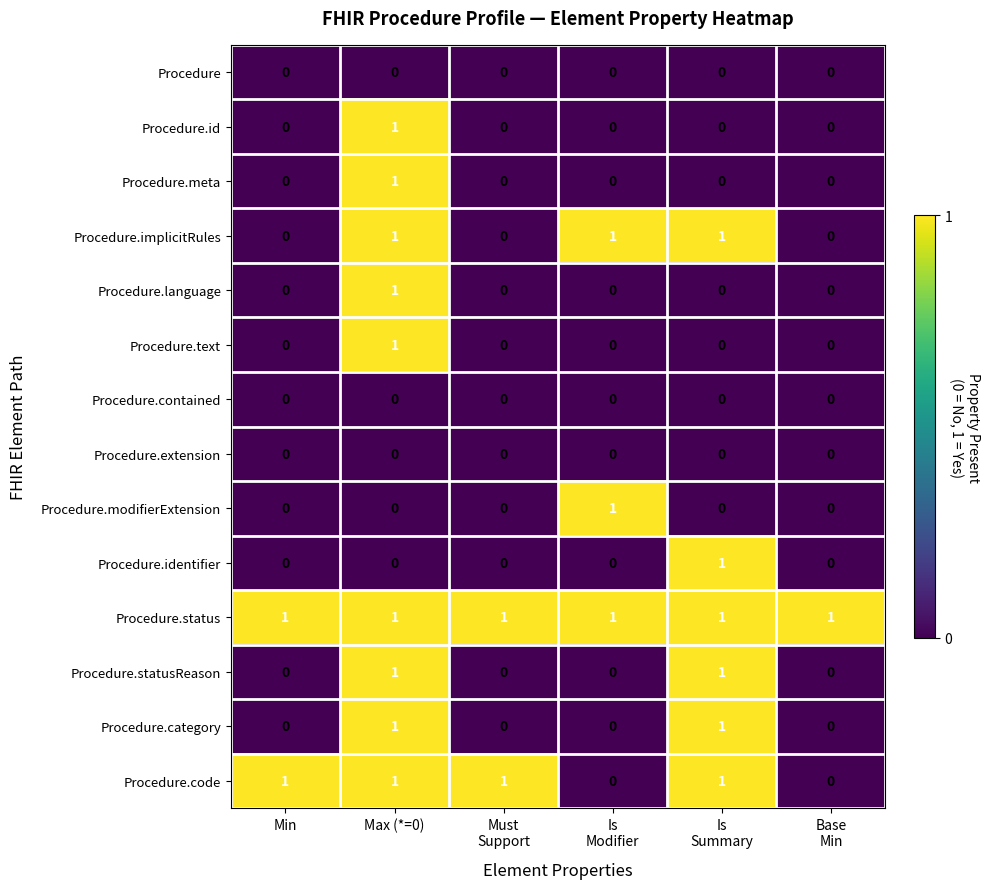

What is the sum of all Procedure.implicitRules values?

3